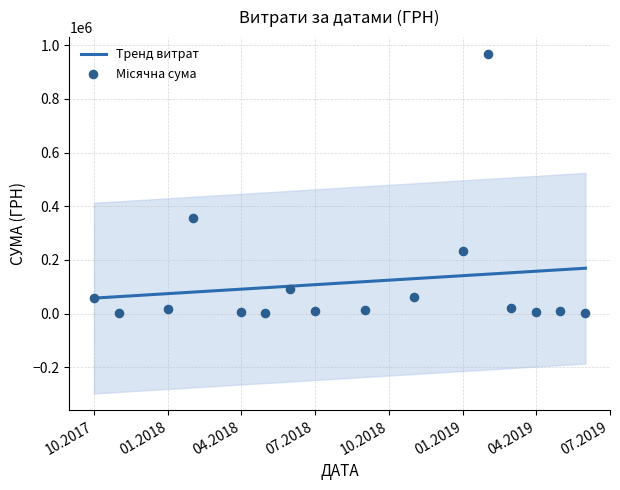

What is the minimum value for Тренд витрат?

57596.9